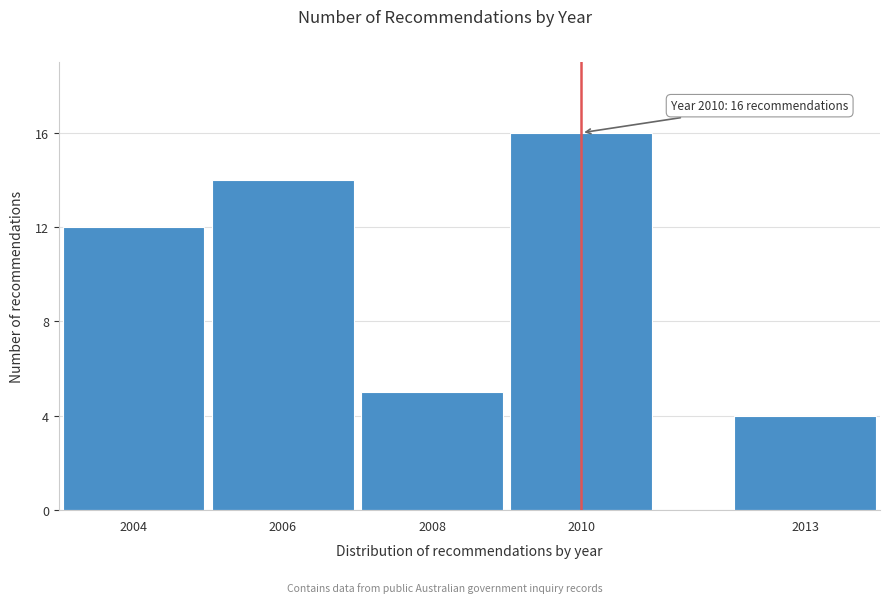

Reading left to right, what are all the values shown in this chart?

12	14	5	16	4